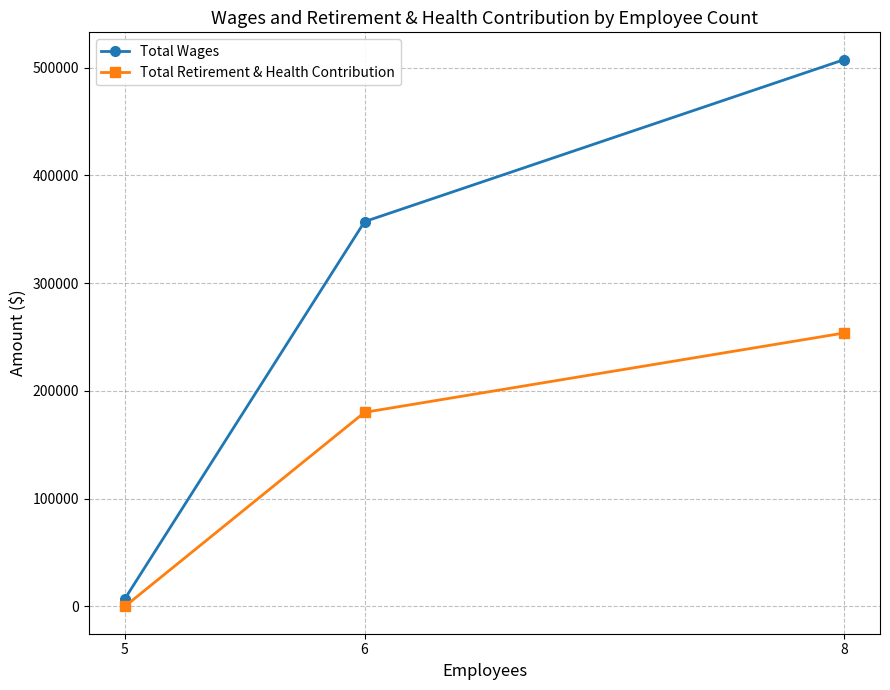

Which category has the highest value across all series?

8